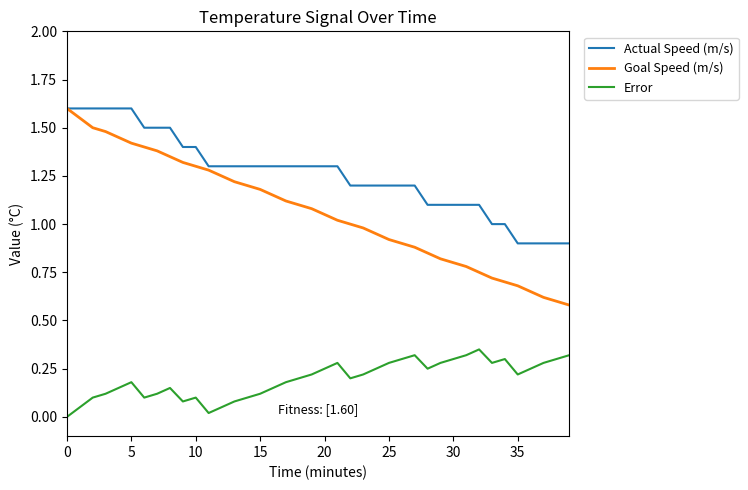

True or false: Goal Speed (m/s) and Error intersect in this chart.

False